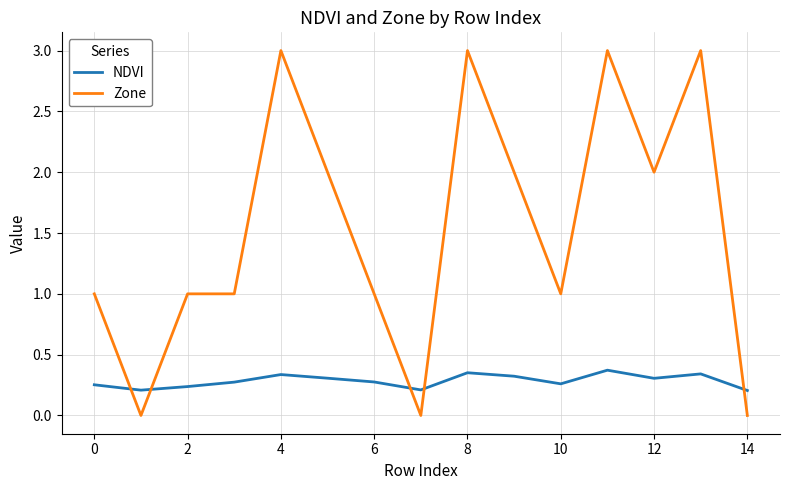

What is the maximum value for Zone?

3.0